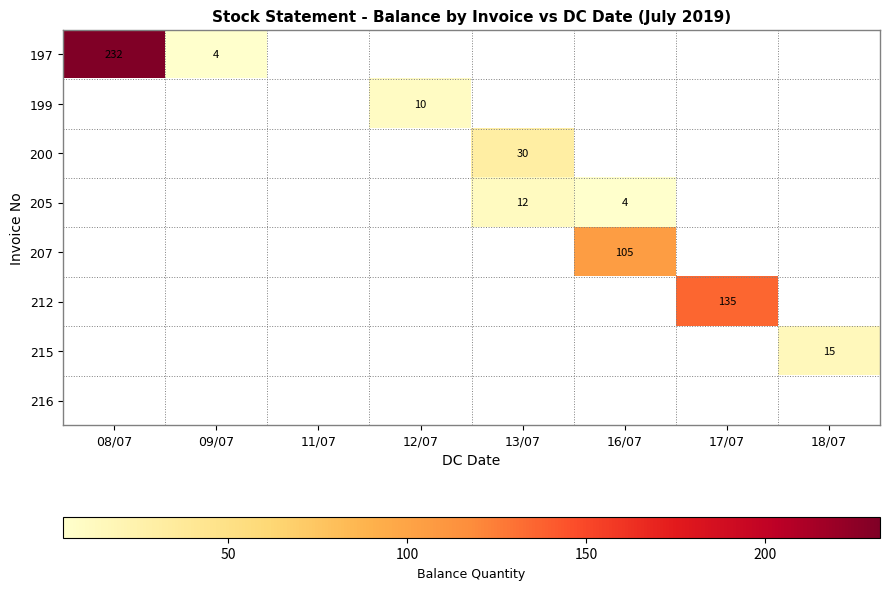

What is the minimum value shown in the chart?

4.0